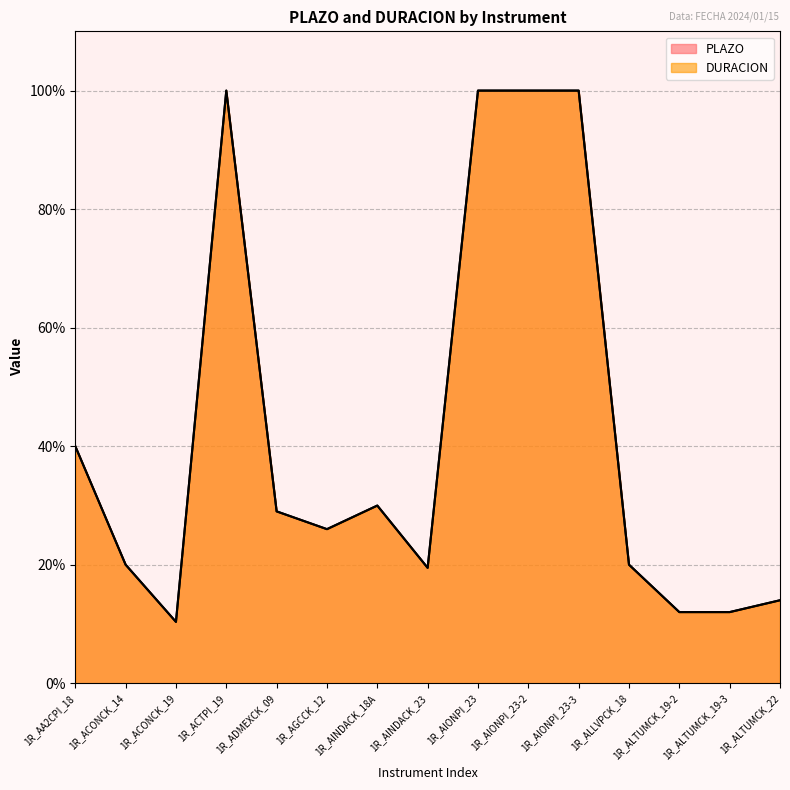

At how many categories does at least one series exceed 72?

4